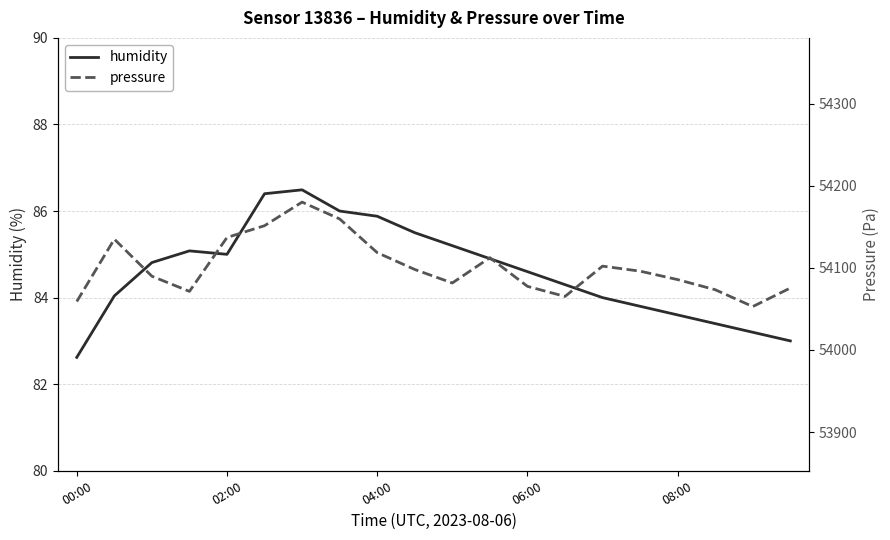

What is the difference between the maximum and minimum values in the humidity series?

3.9